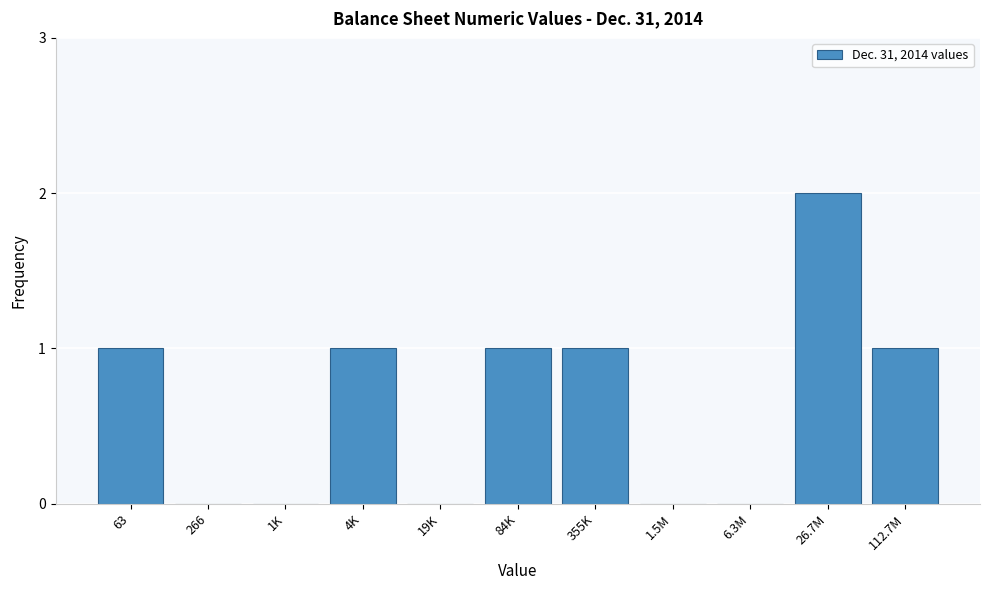

Reading left to right, what are all the values shown in this chart?

63=1	266=0	1K=0	4K=1	19K=0	84K=1	355K=1	1.5M=0	6.3M=0	26.7M=2	112.7M=1